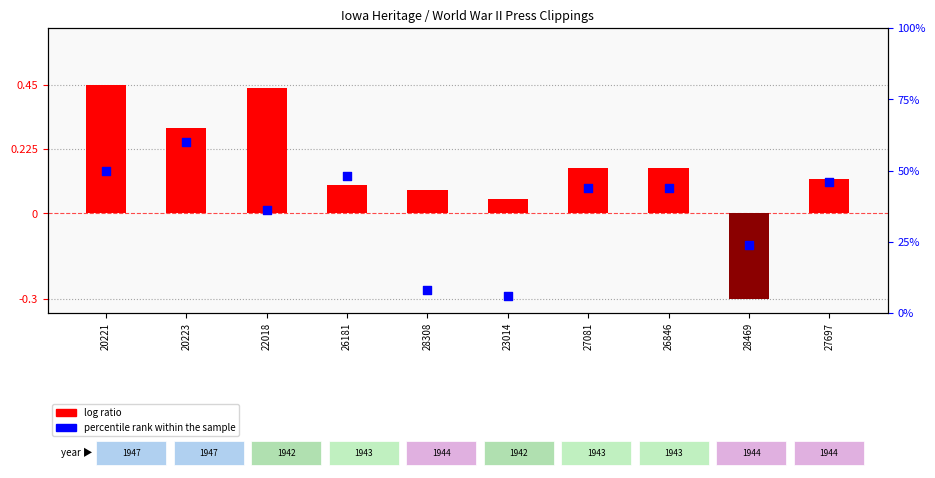

At how many categories does at least one series exceed 0?

10